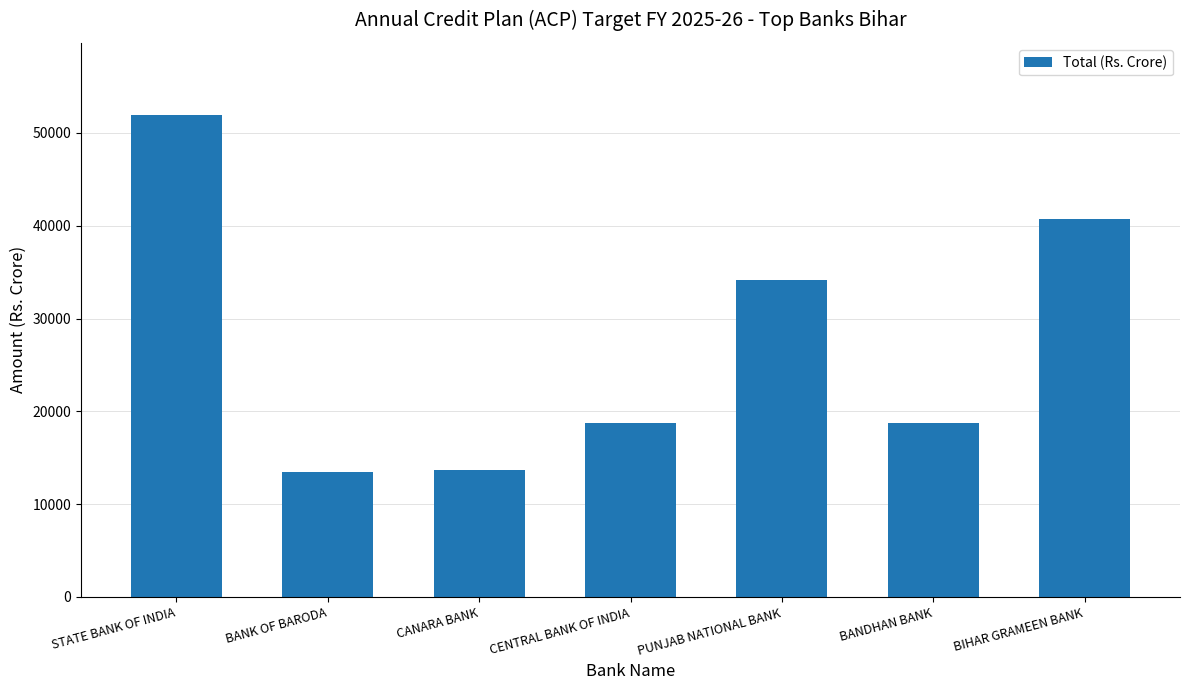

What is the difference between the maximum and minimum values?

38415